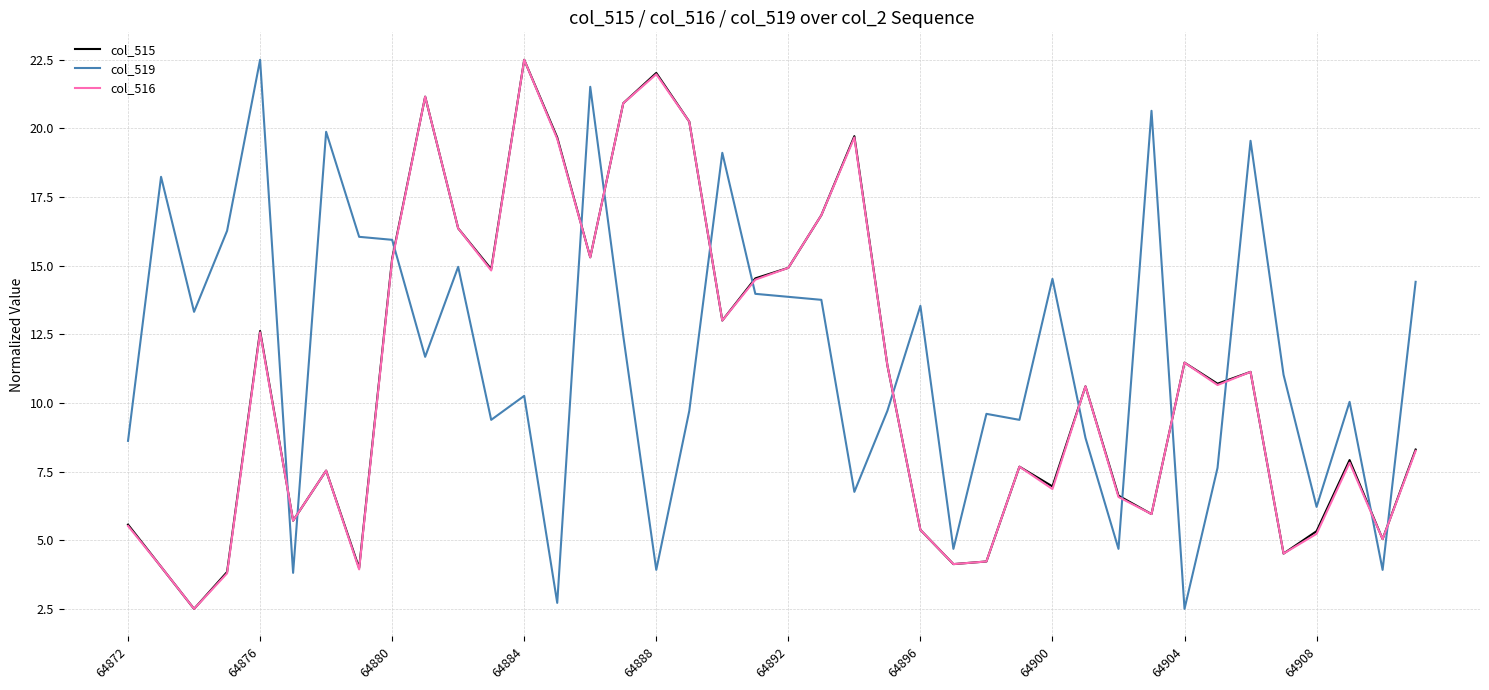

What is the maximum value shown in the chart?

22.5